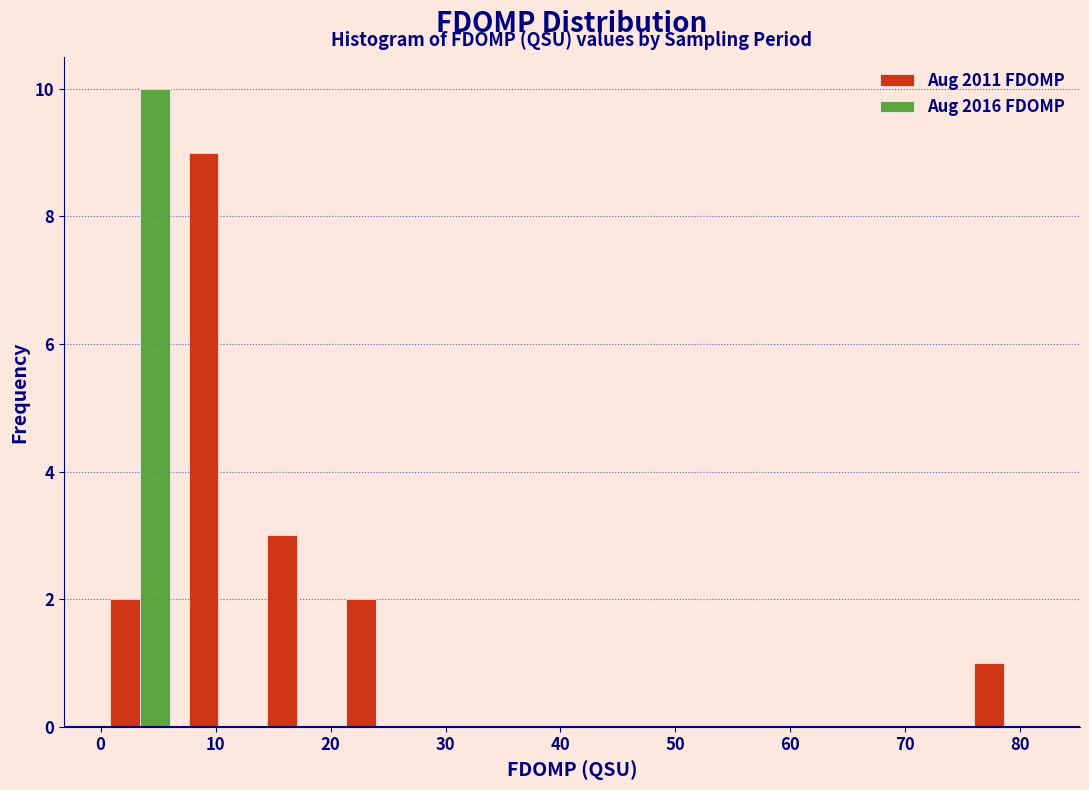

What is the height of the Aug 2011 FDOMP bar covering 0 to 7 on the x-axis? Neither the bar edges nor the heights are printed on the chart, so give them approximately, as read against the axes.

2